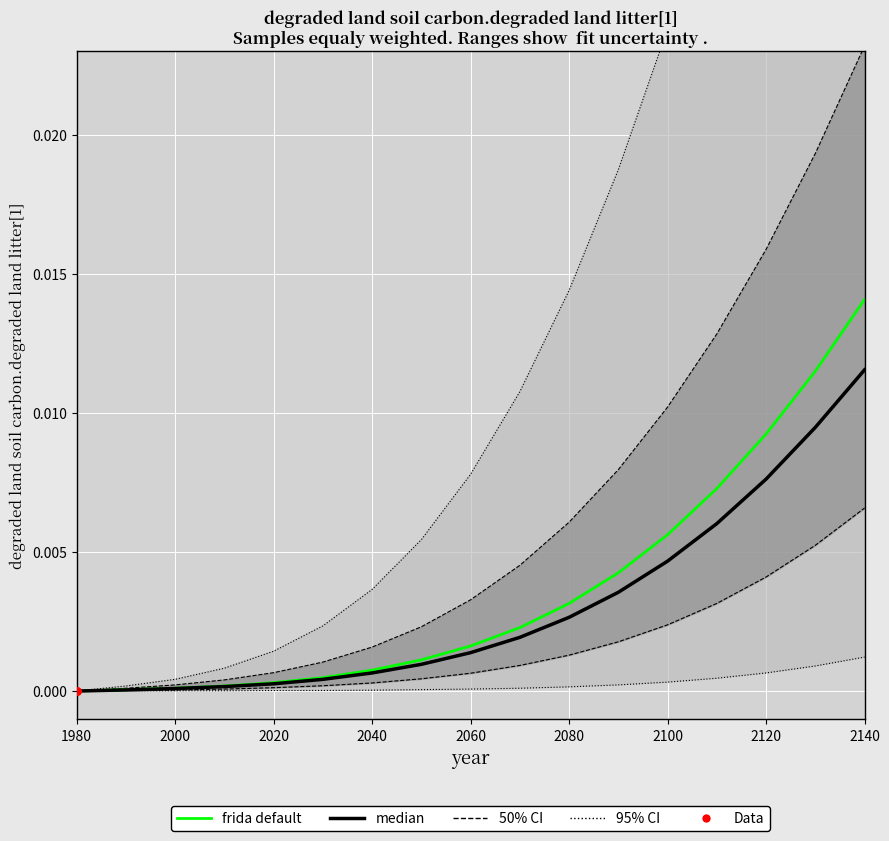

Which series reaches the maximum Y coordinate?

95% CI